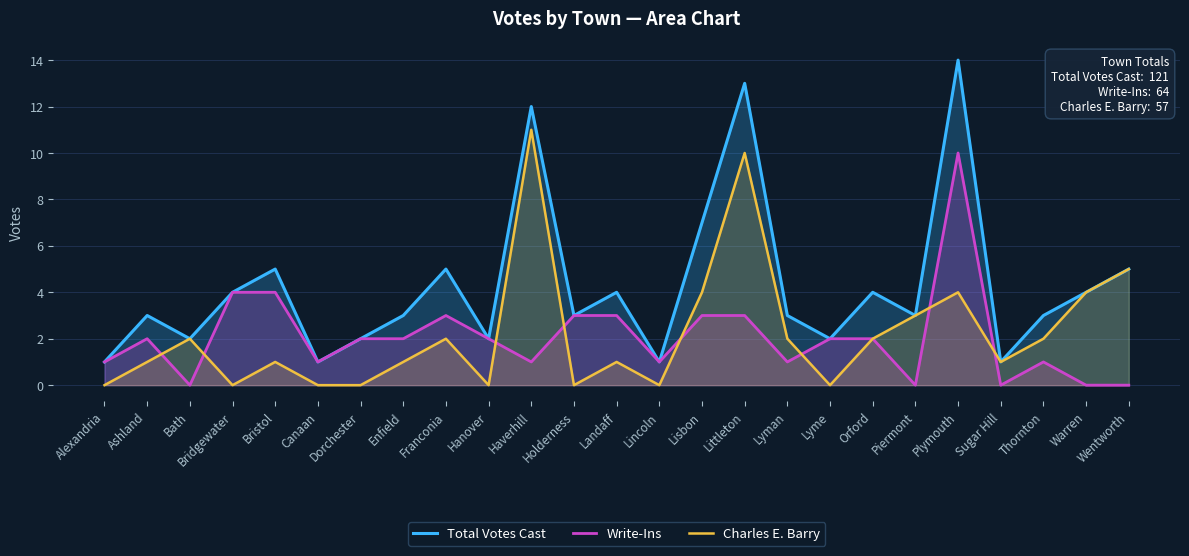

Between Bristol and Sugar Hill, which series saw the biggest shift?

Total Votes Cast